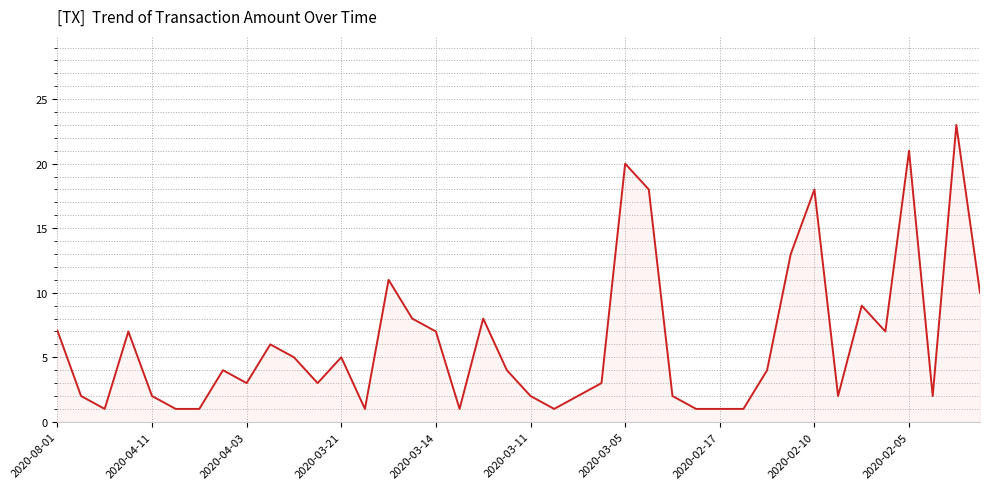

What is the minimum value shown in the chart?

1.0